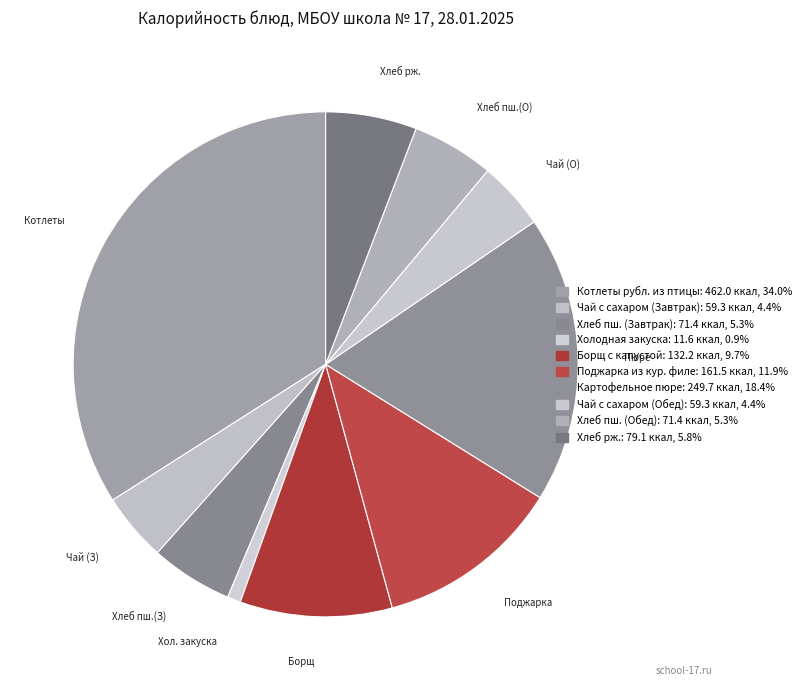

How many segments does this pie chart have?

10